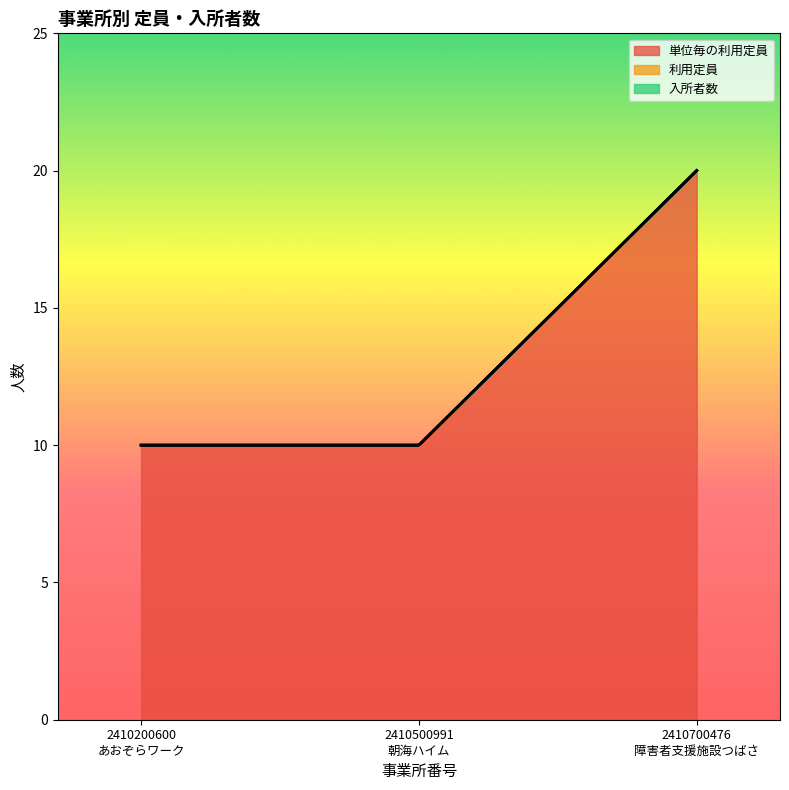

The value of 利用定員 at 2410200600
あおぞらワーク is 0. True or false?

True